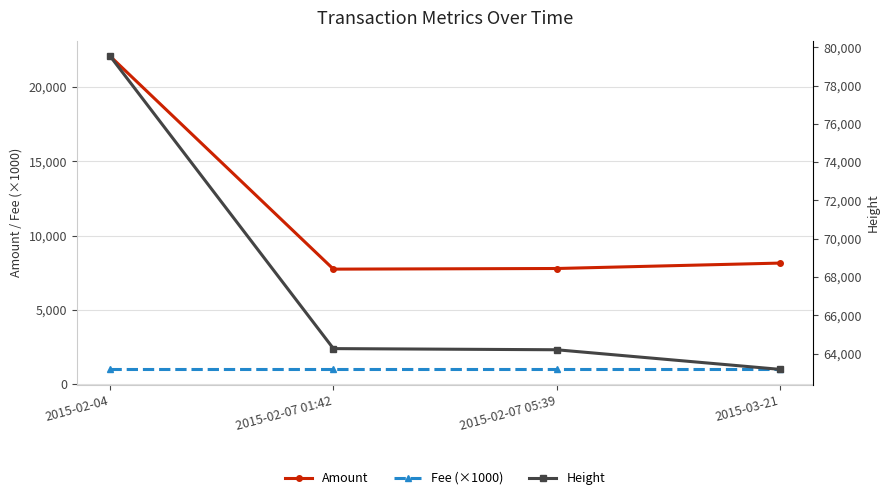

True or false: Fee (×1000) has more than 0 points higher than both neighbors.

False